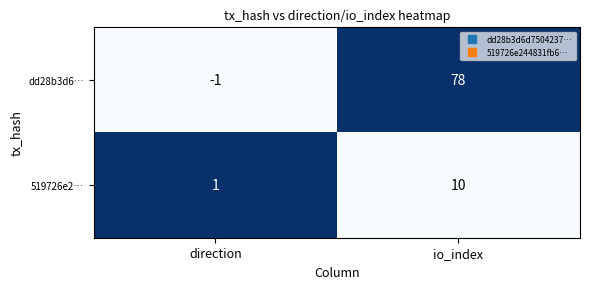

Between direction and io_index, which series saw the biggest shift?

dd28b3d6…